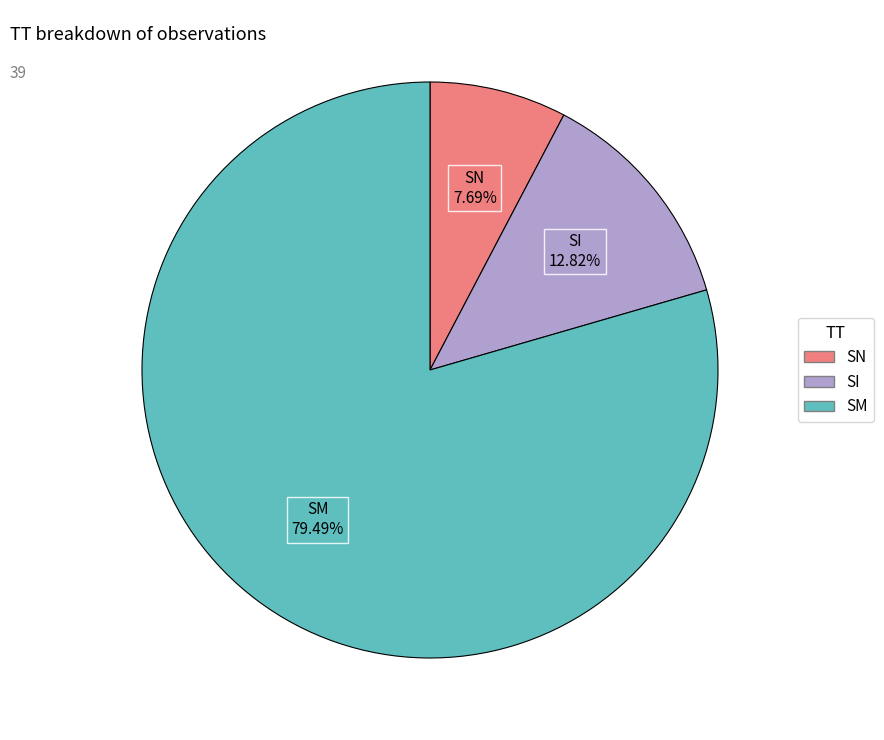

How many slices are in this pie chart?

3